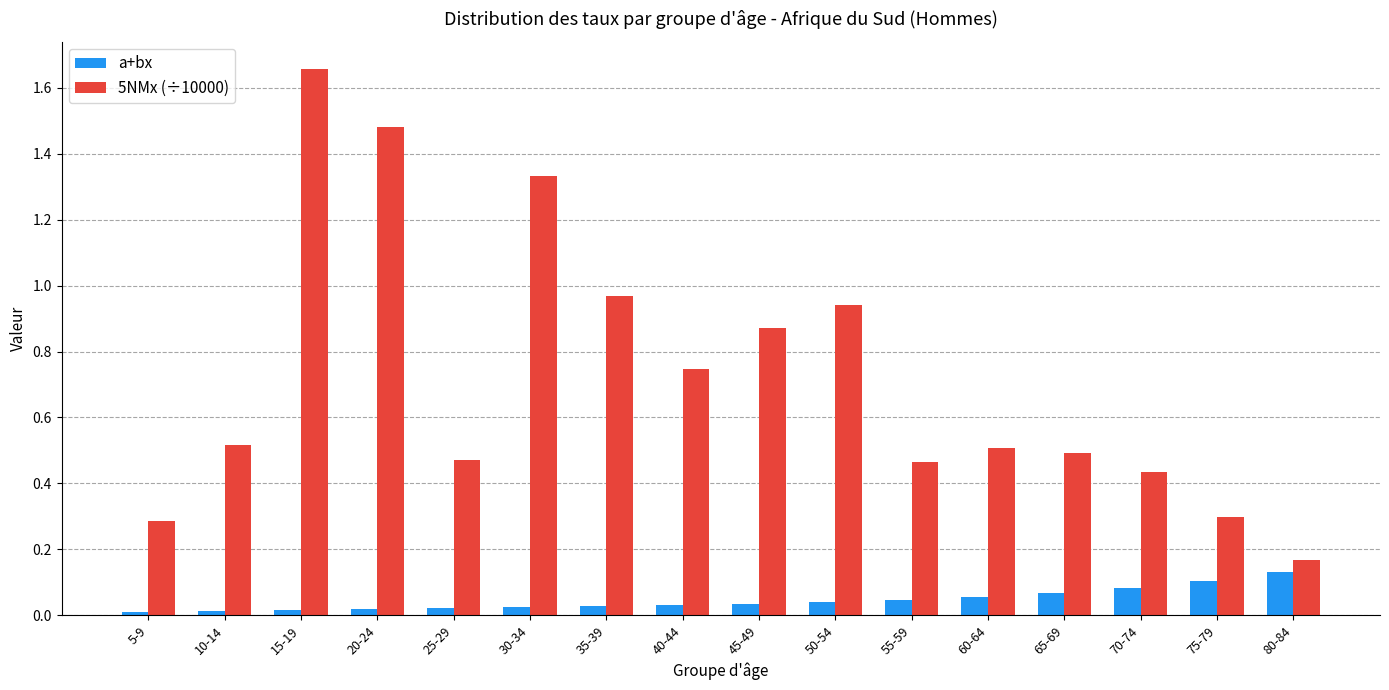

Which category has the highest value across all series?

15-19